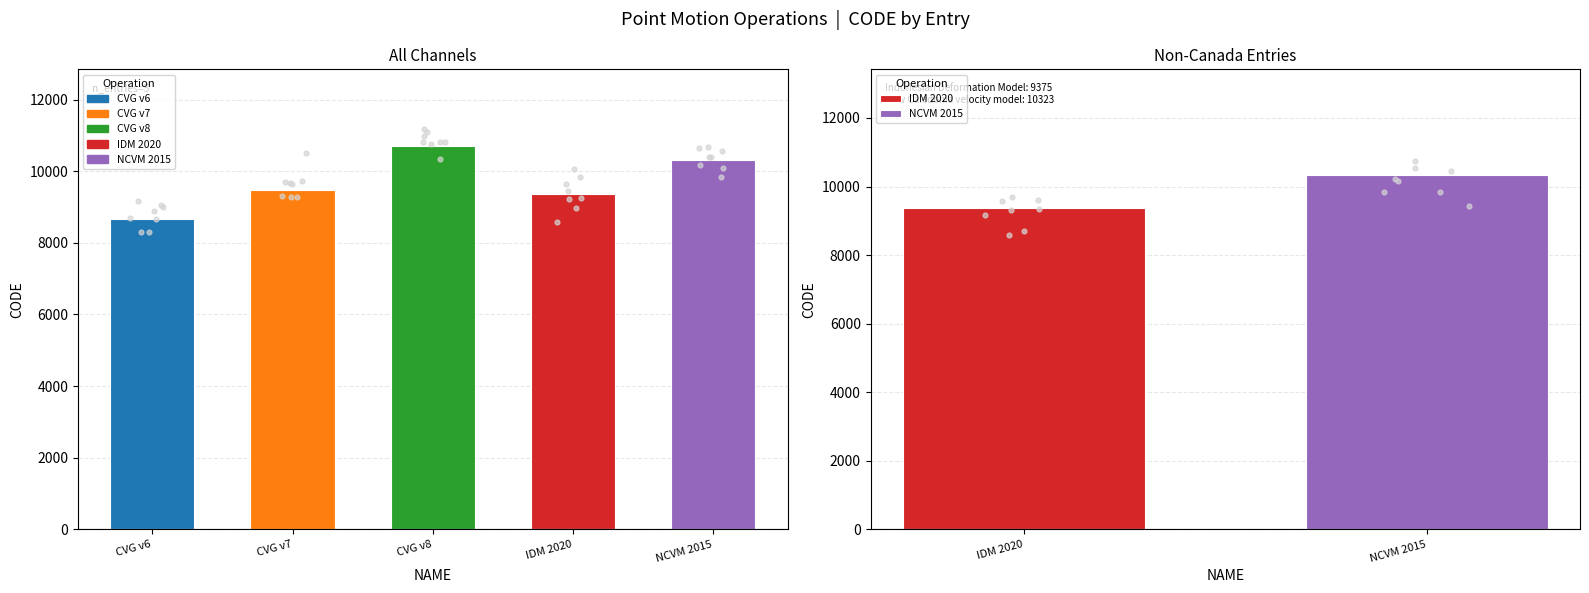

What is the change in value from CVG v7 to IDM 2020?

-108